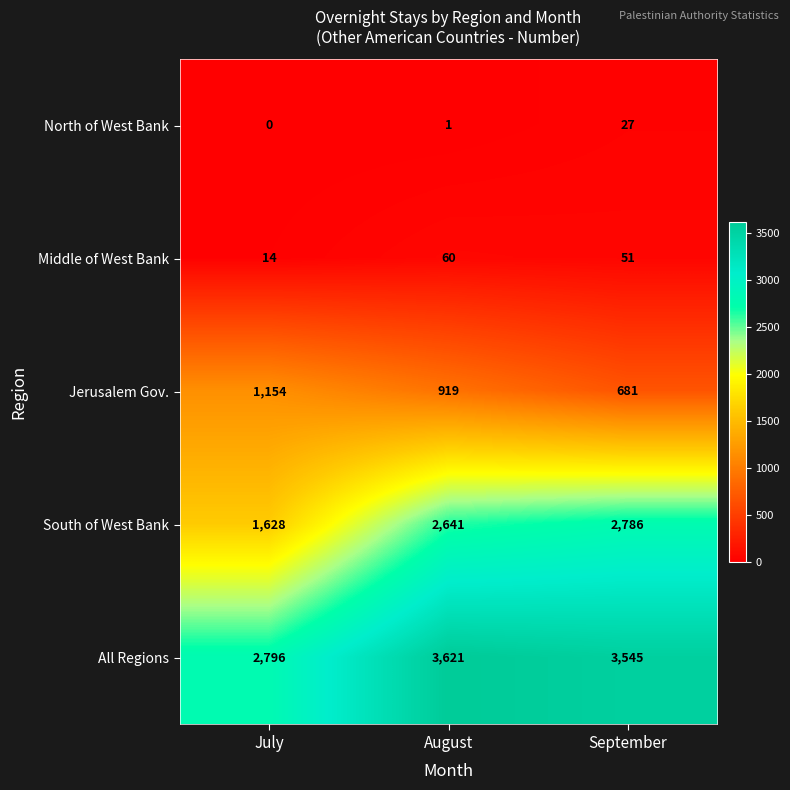

Count the number of categories in the chart.

3